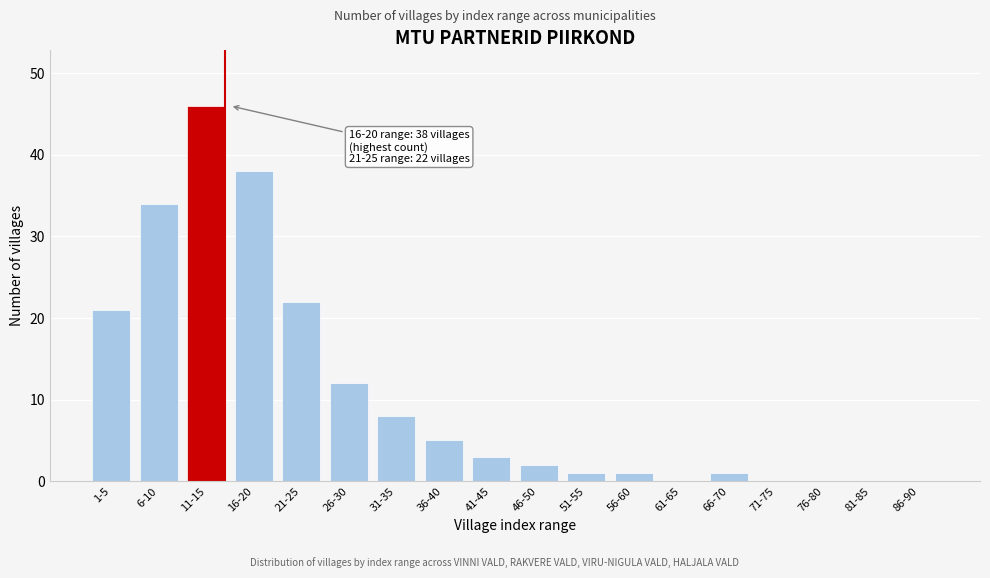

Reading right to left, what are all the values shown in this chart?

86-90=0	81-85=0	76-80=0	71-75=0	66-70=1	61-65=0	56-60=1	51-55=1	46-50=2	41-45=3	36-40=5	31-35=8	26-30=12	21-25=22	16-20=38	11-15=46	6-10=34	1-5=21